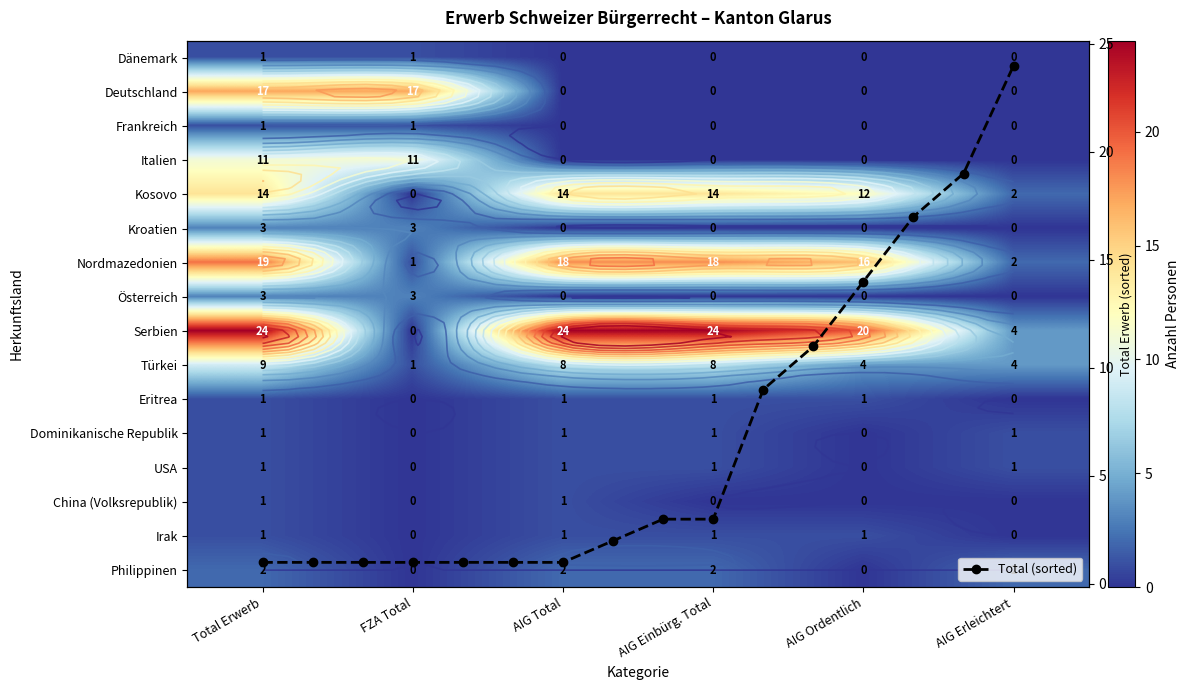

Which series has the widest spread of values?

Serbien